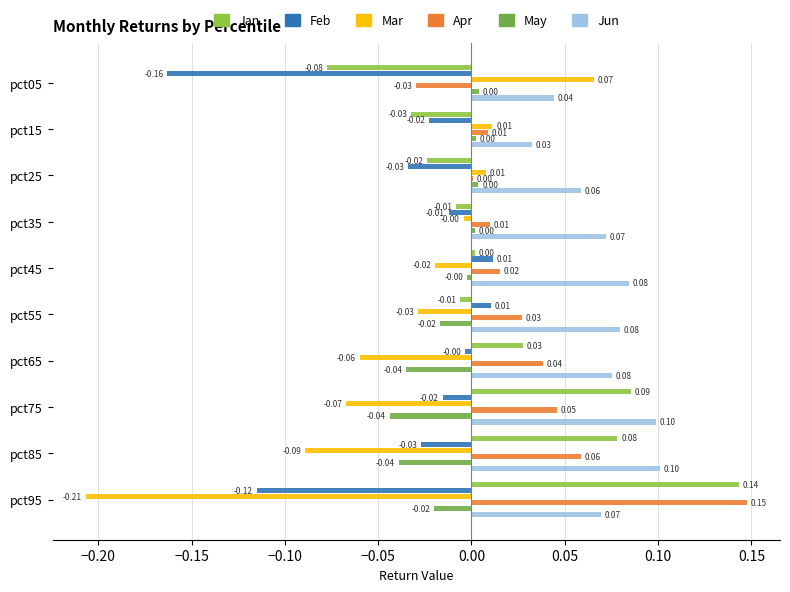

Which series has the largest total across all categories?

Jun